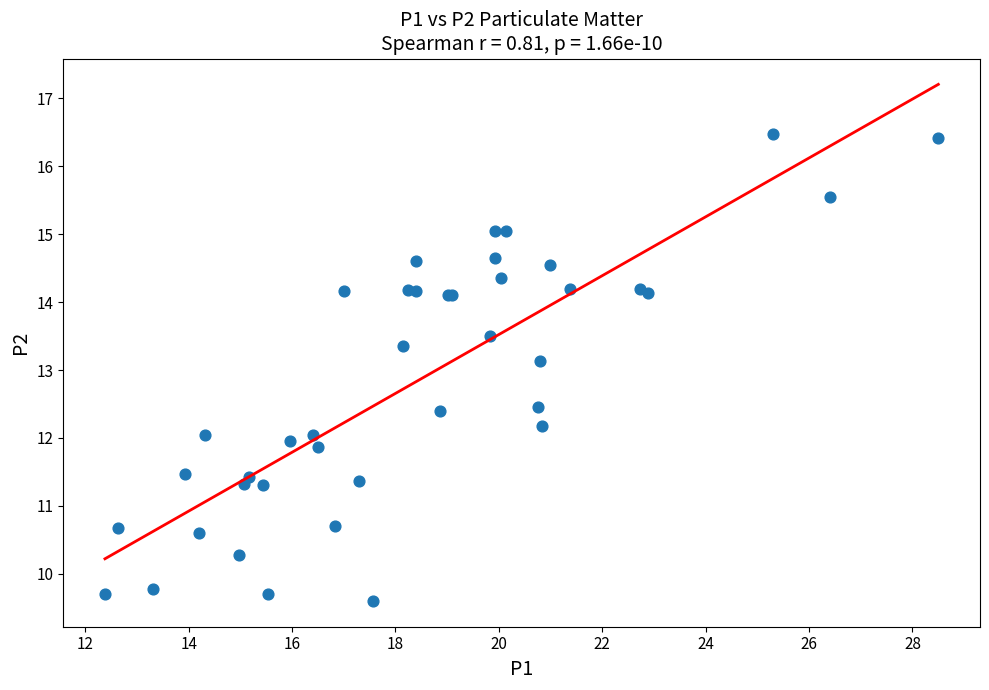

What Y value in the scatter plot is closest to 13?

13.1